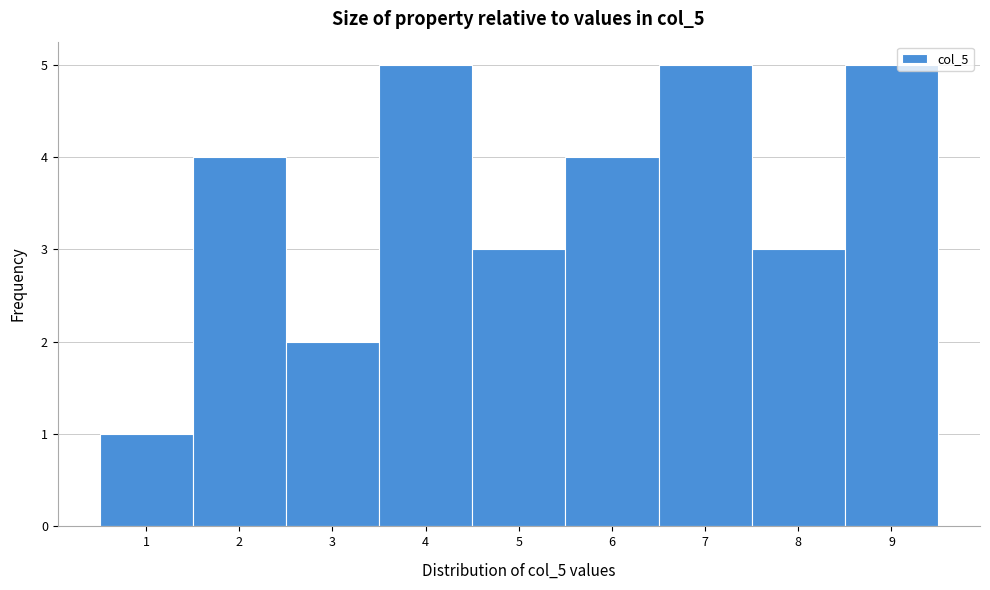

Reading left to right, list every bar in this chart as the range it spans on the x-axis followed by its height. The values are not printed on the chart, so give them approximately, as read against the axis.

0.5 to 1.5: 1
1.5 to 2.5: 4
2.5 to 3.5: 2
3.5 to 4.5: 5
4.5 to 5.5: 3
5.5 to 6.5: 4
6.5 to 7.5: 5
7.5 to 8.5: 3
8.5 to 9.5: 5